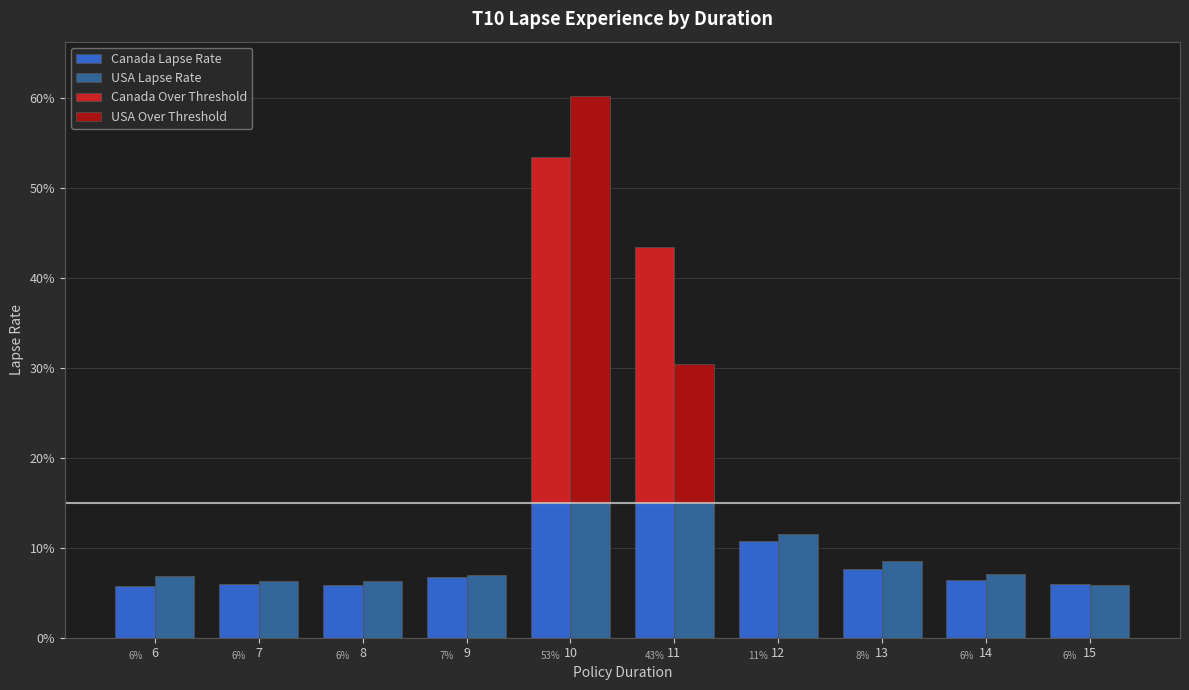

What is the difference between the second highest and minimum values in the Canada Over Threshold series?

0.3